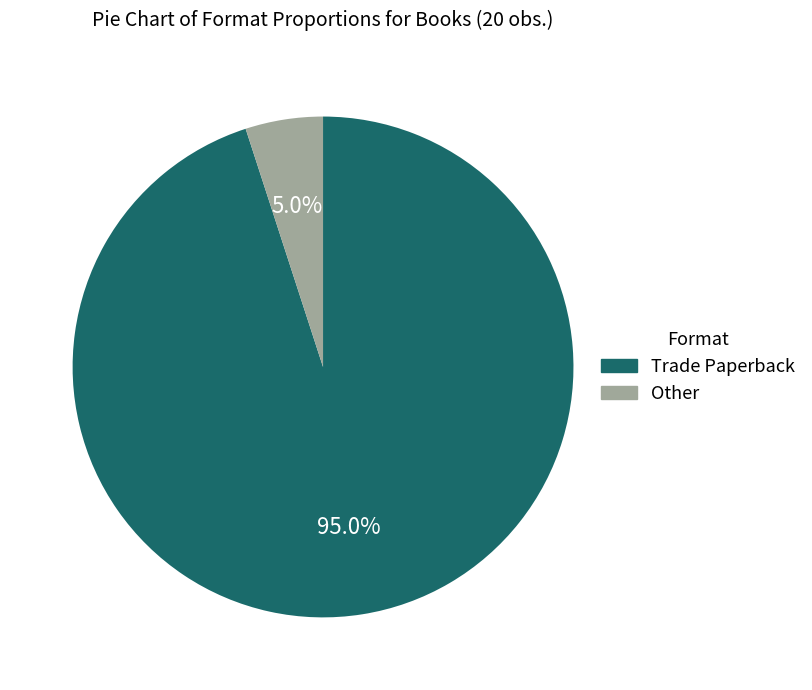

Count the number of slices in the pie.

2